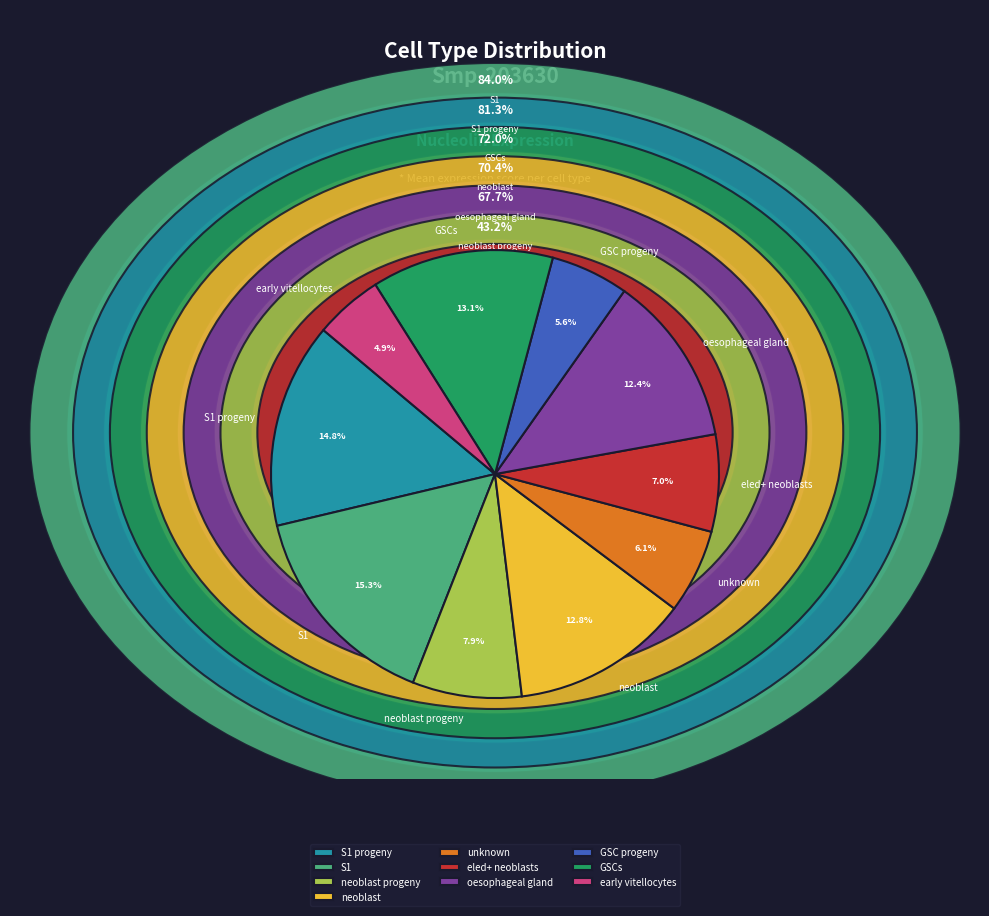

Does GSCs account for over 50% of the chart?

No